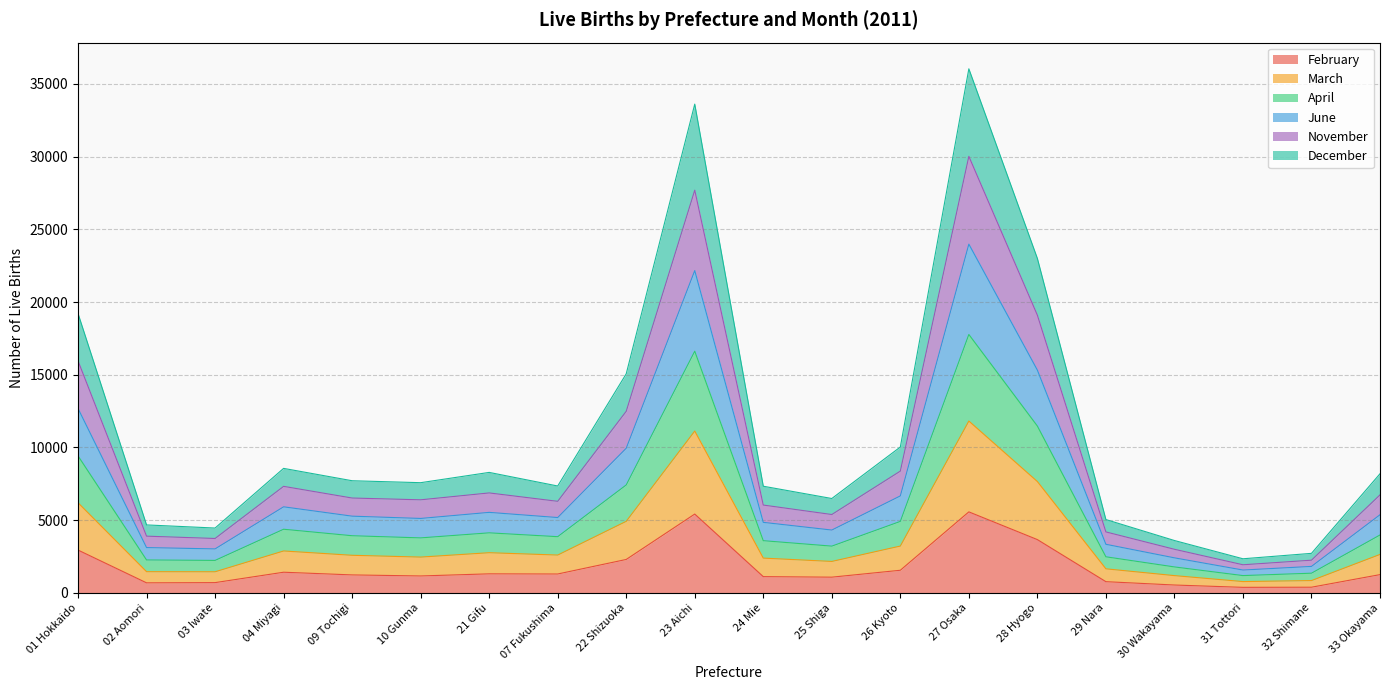

Count the number of data series in this chart.

6